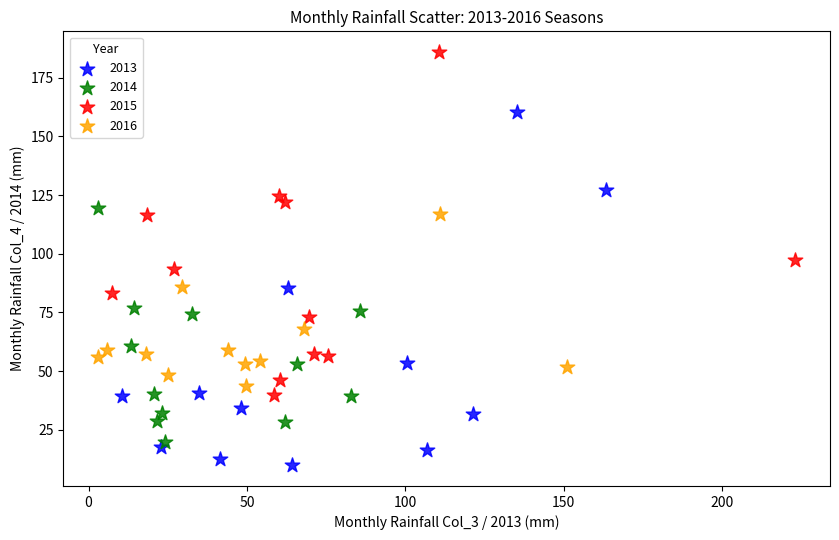

Which series has the widest spread of Y values?

2013